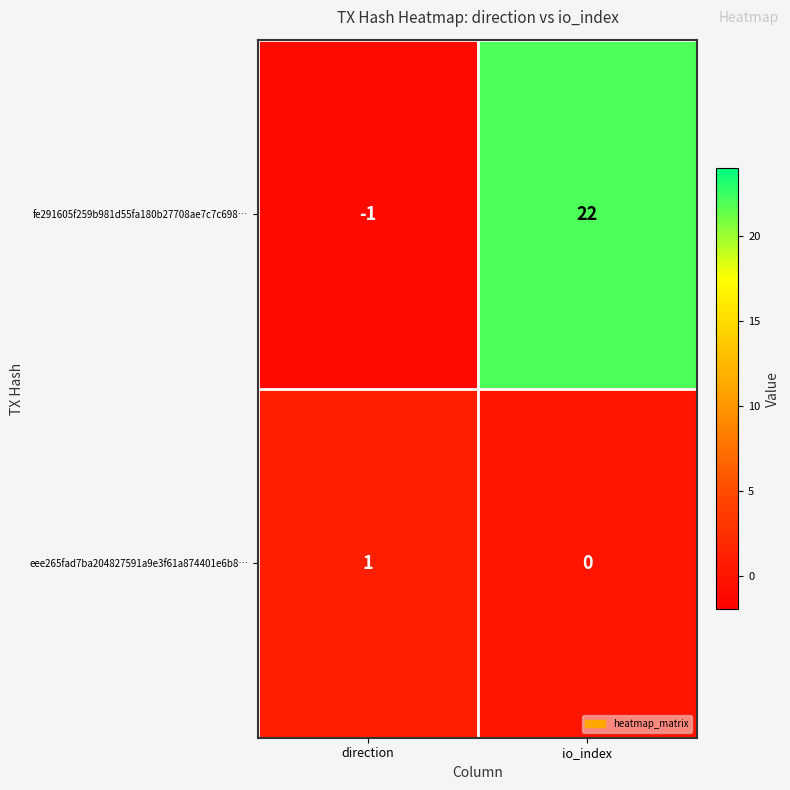

What is the maximum value shown in the chart?

22